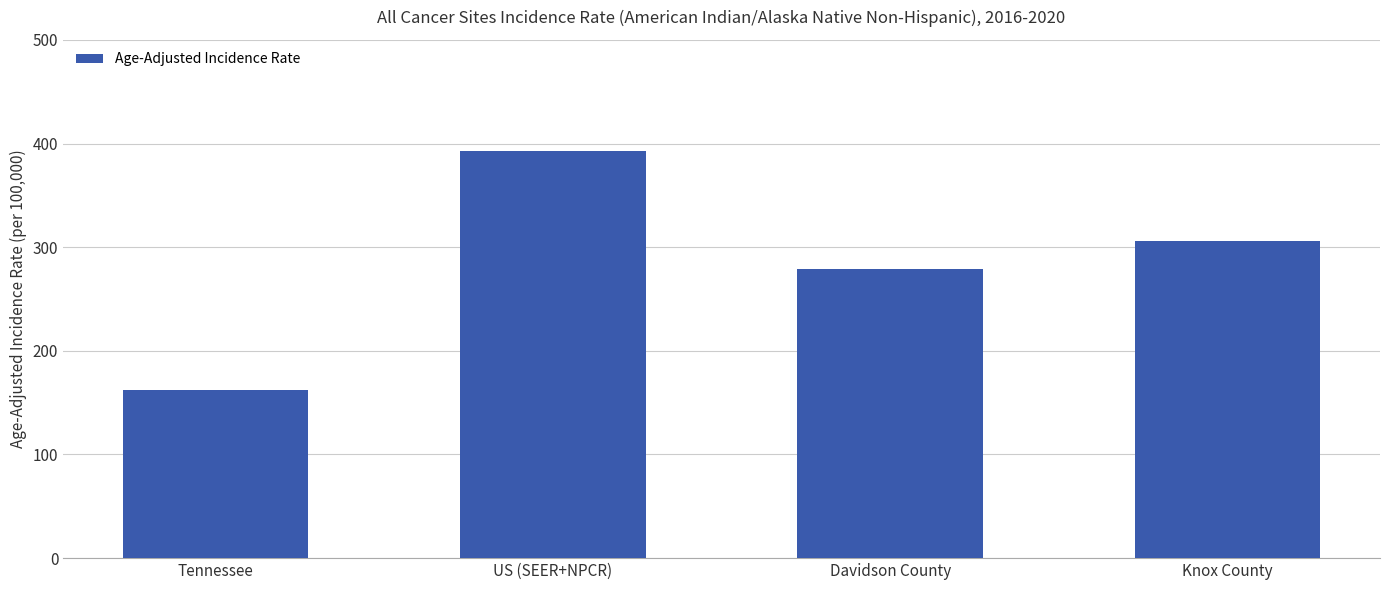

What is the difference between the maximum and minimum values?

230.6